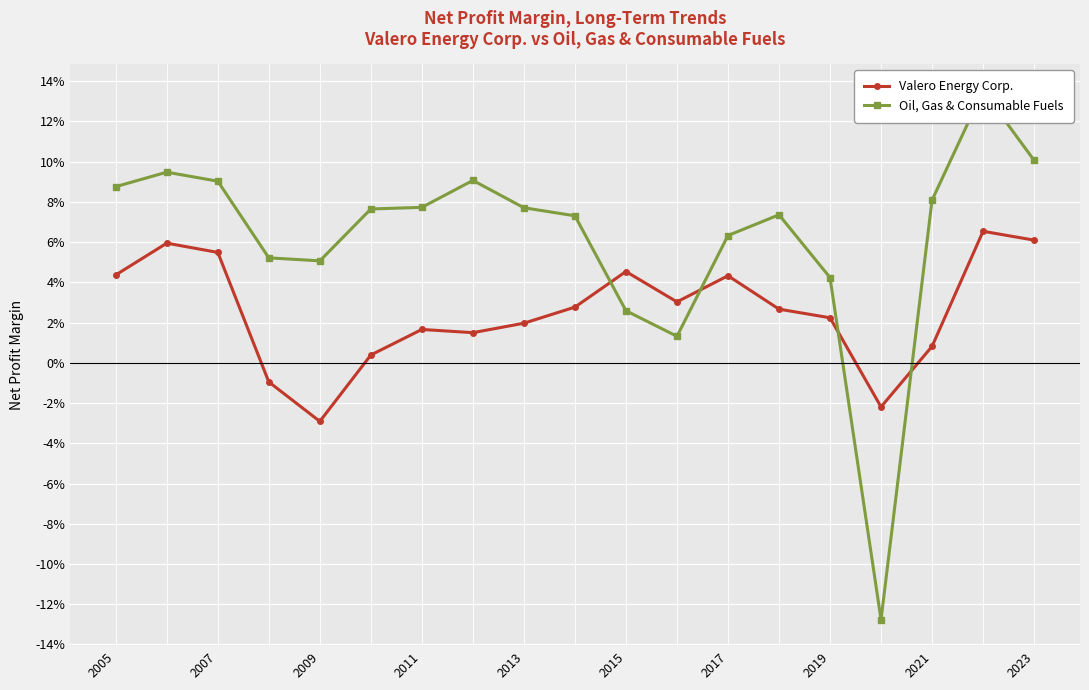

What is the difference between the maximum and minimum values in the Oil, Gas & Consumable Fuels series?

0.3